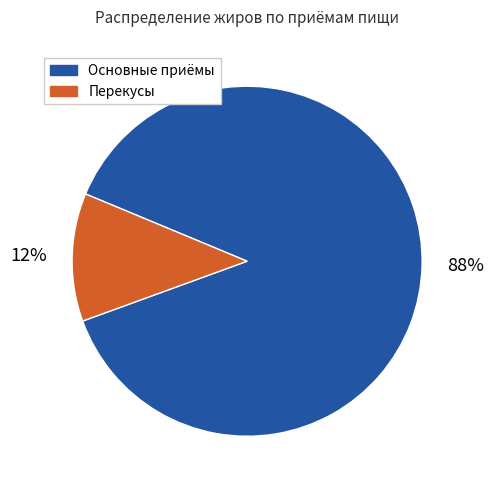

The Основные приёмы slice represents 88% of the pie. True or false?

True